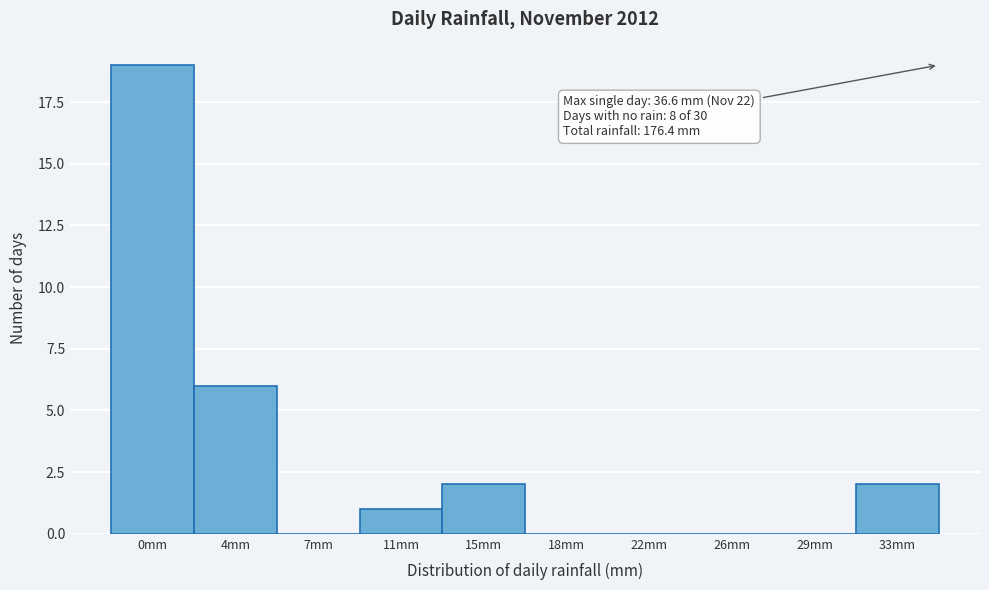

Reading left to right, list all the values displayed in this chart.

0mm=19	4mm=6	7mm=0	11mm=1	15mm=2	18mm=0	22mm=0	26mm=0	29mm=0	33mm=2